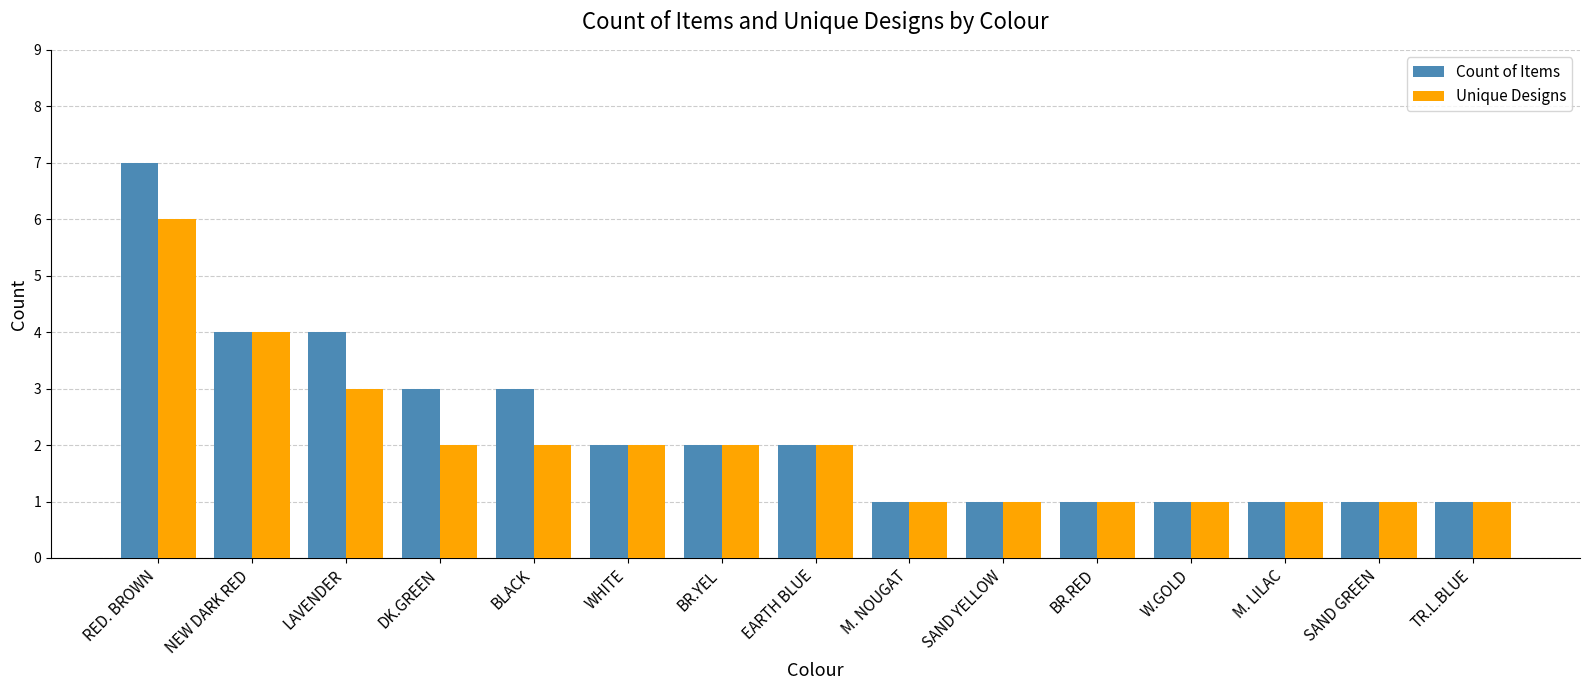

What is the difference between the Count of Items values at DK.GREEN and M. NOUGAT?

2